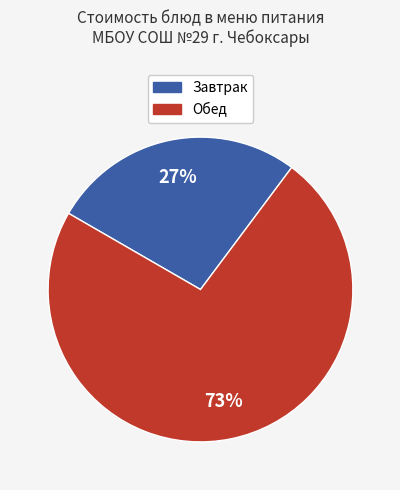

To the nearest percent, what is the average slice percentage?

50%